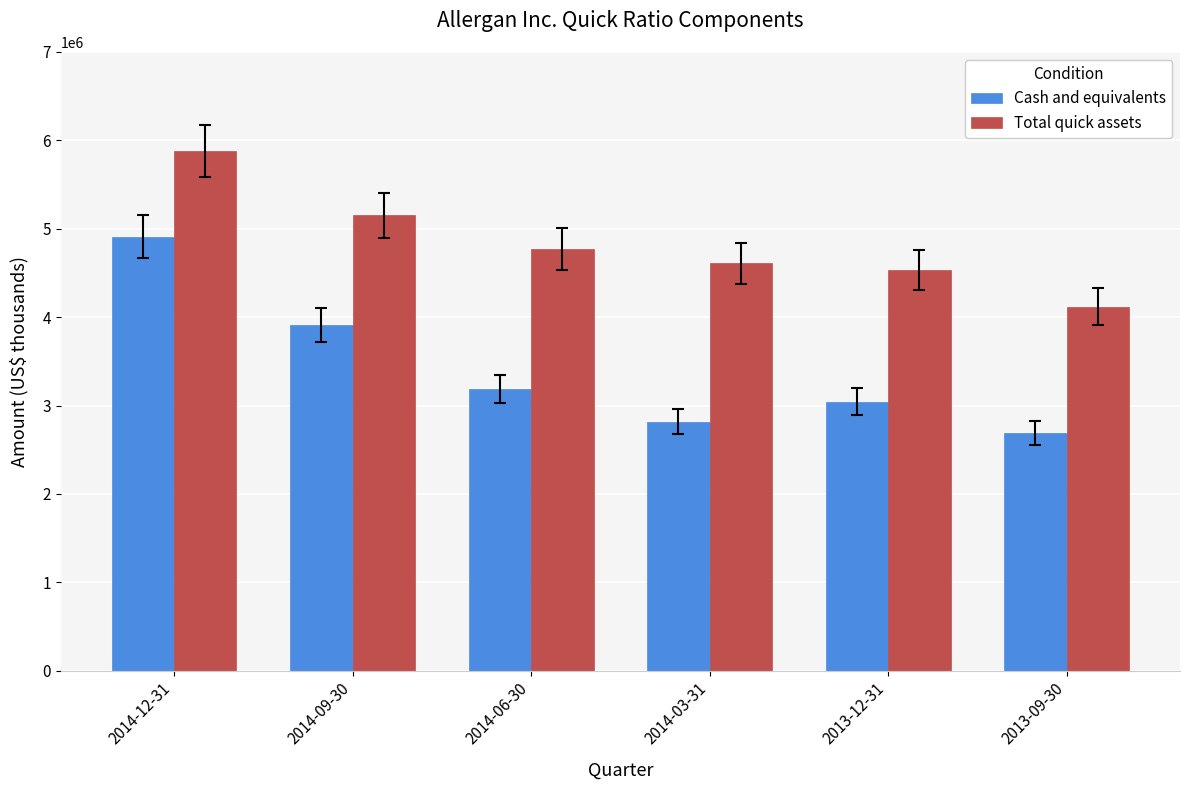

How many bars are there in total?

12